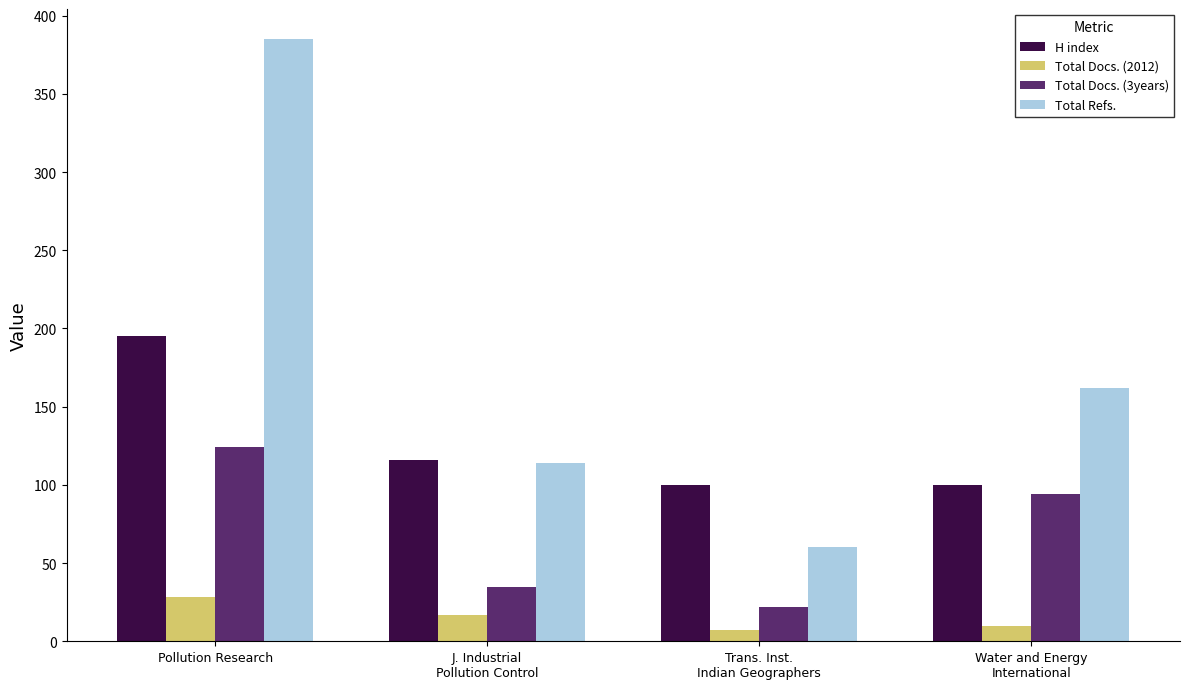

What is the minimum value shown in the chart?

7